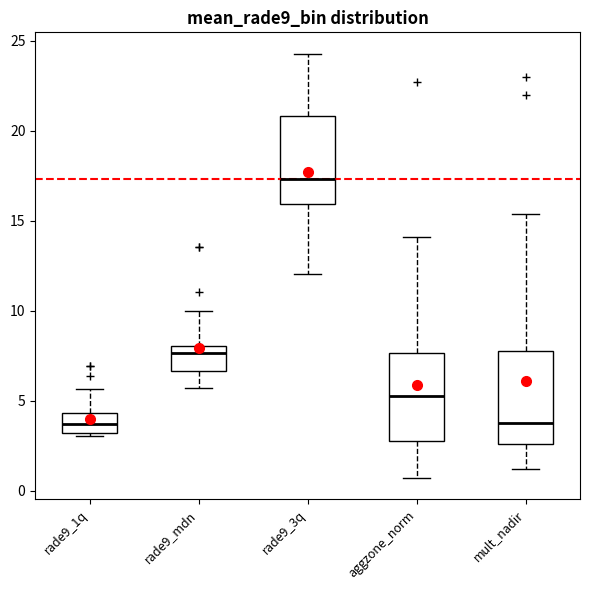

Where does the upper whisker of the box for rade9_3q end on the y-axis? The values are not printed on the chart, so give them approximately, as read against the axis.

24.5